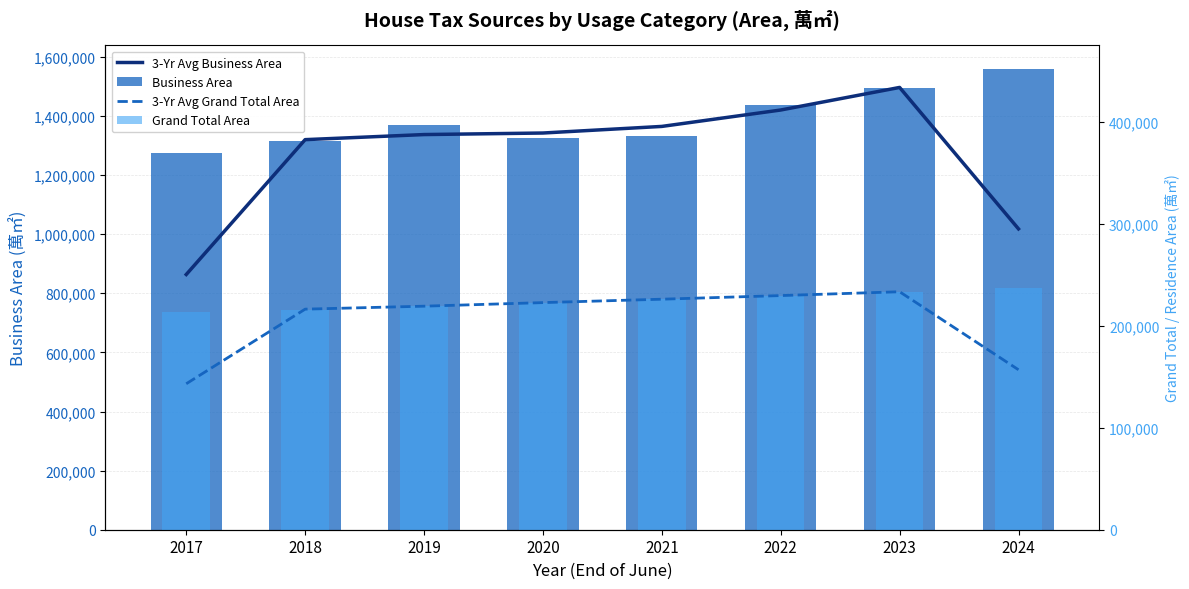

Between 2018 and 2024, which series saw the biggest shift?

3-Yr Avg Business Area